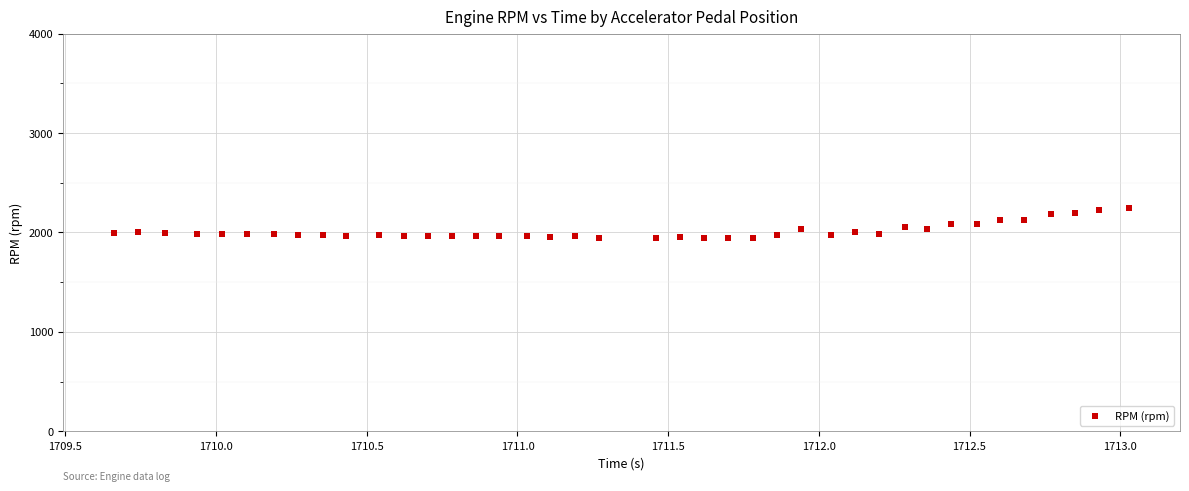

What is the range of Y values (max minus min)?

298